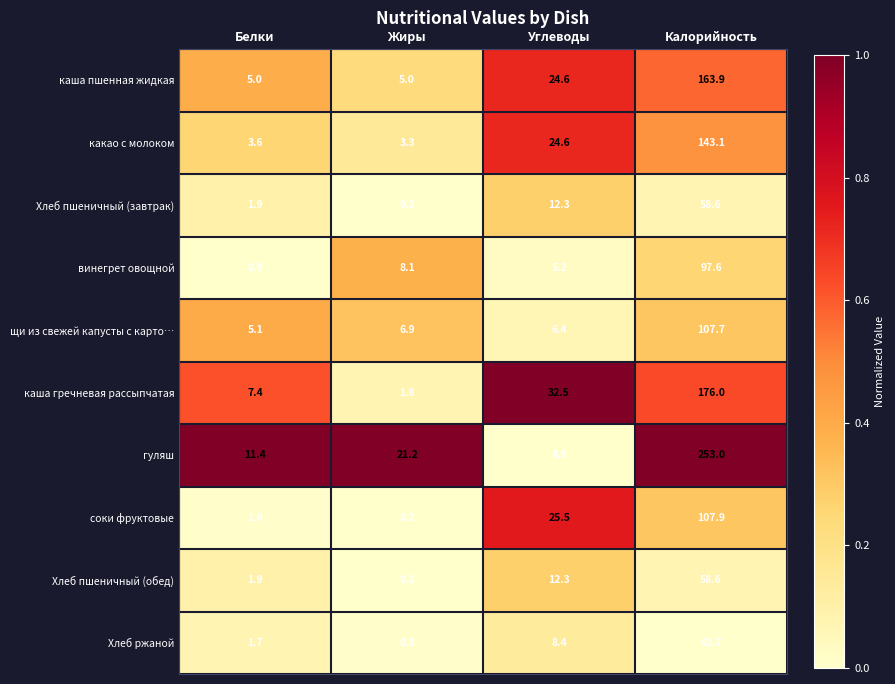

At how many categories does at least one series exceed 0?

4